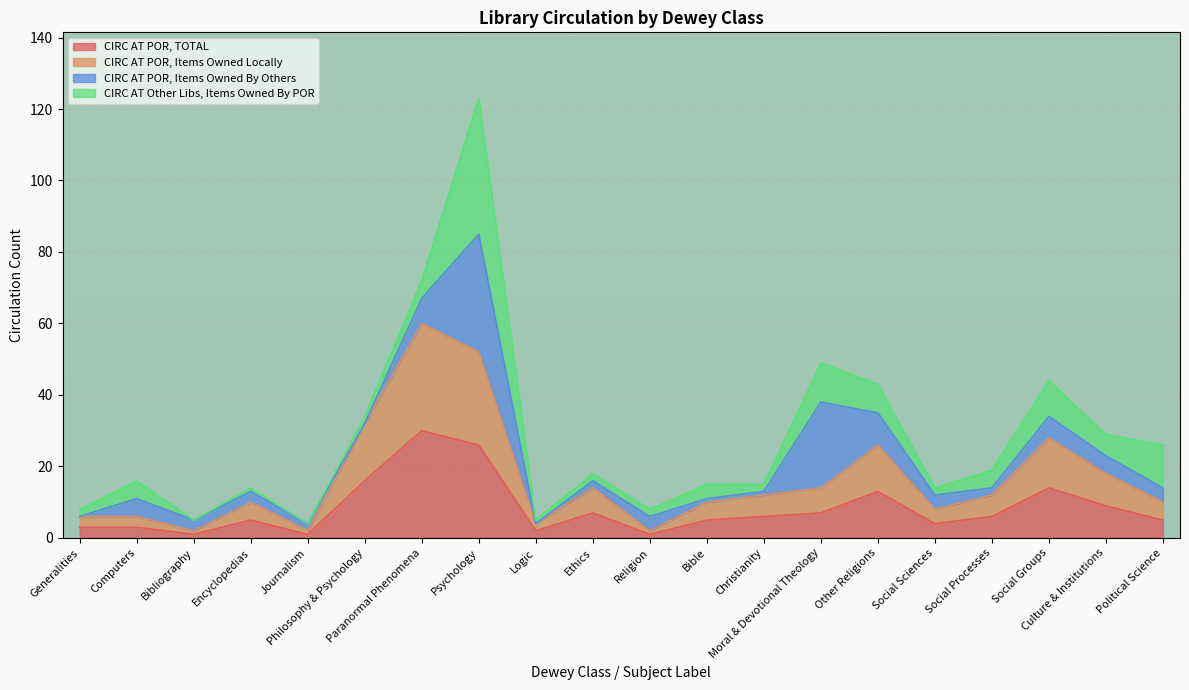

Does the chart display data point markers on the line(s)?

No